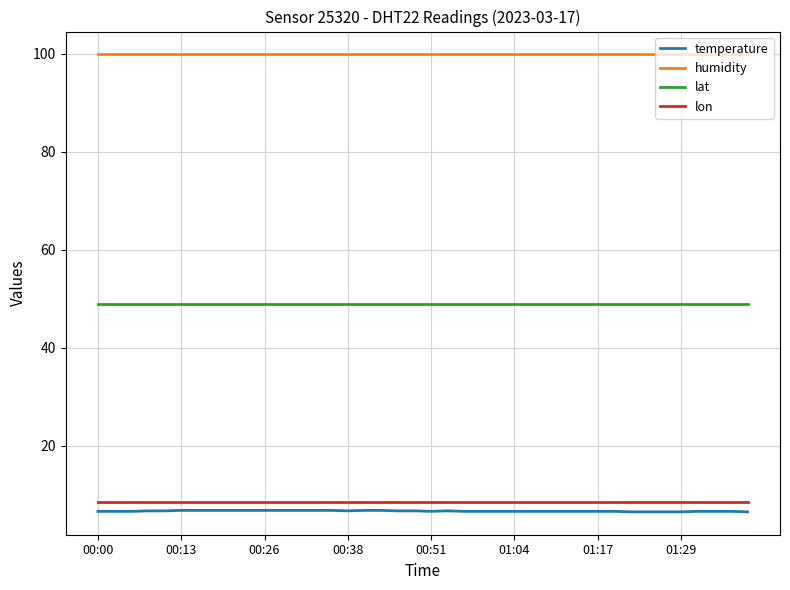

True or false: lon and humidity cross at least once.

False